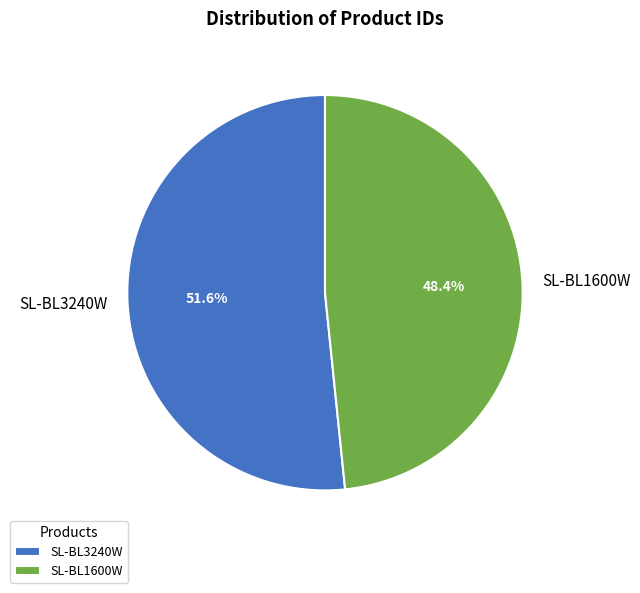

Which has a higher value, SL-BL3240W or SL-BL1600W?

SL-BL3240W